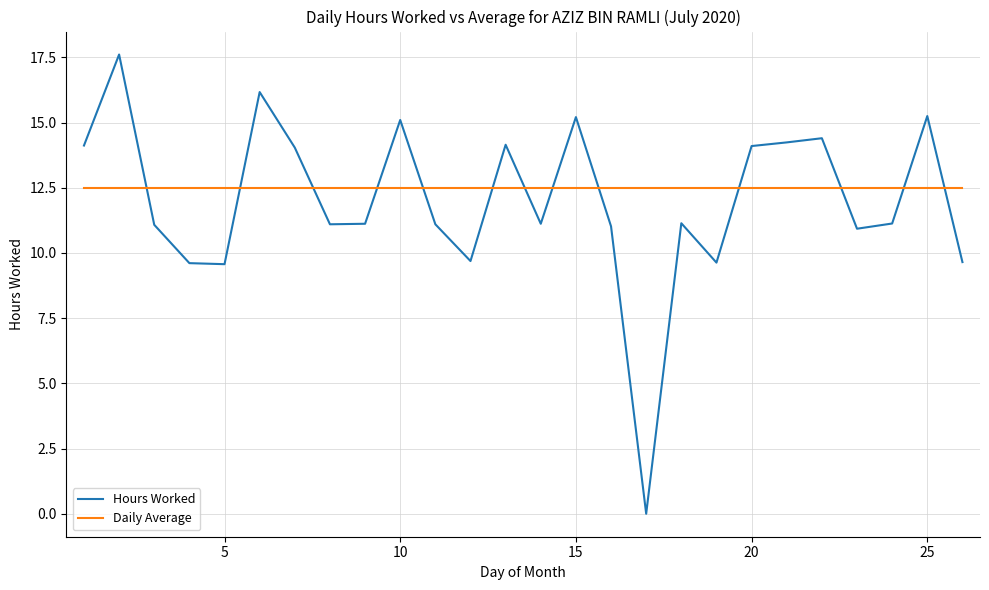

How many intersections are there between Hours Worked and Daily Average?

13